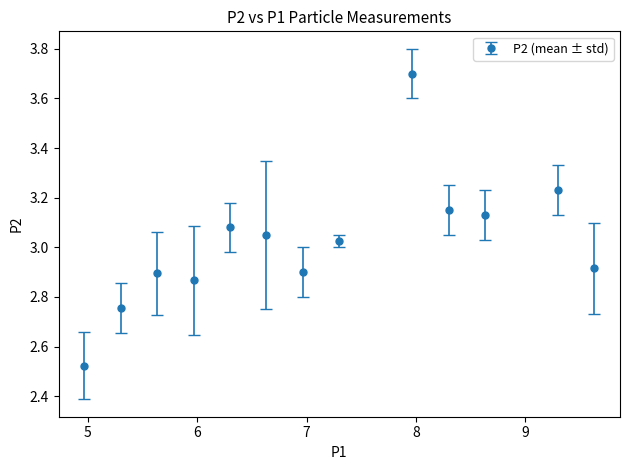

True or false: the data has more than 2 interior local peaks.

True